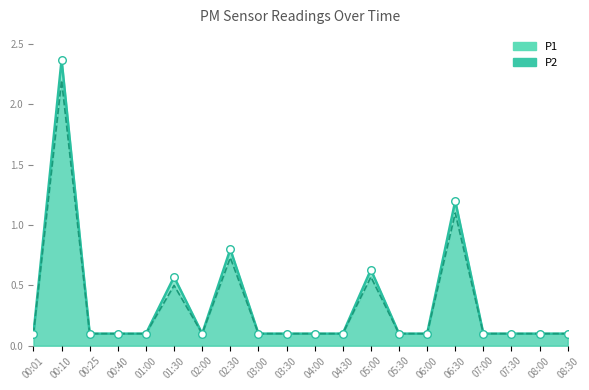

Which series has the widest spread of Y values?

P1